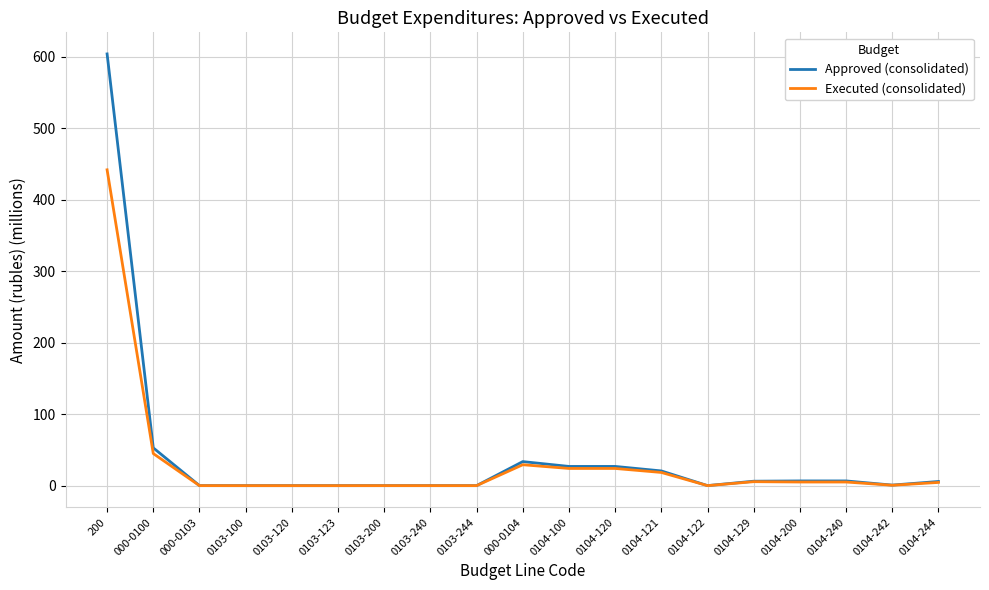

Rank the series by their average value, from lowest to highest.

Executed (consolidated), Approved (consolidated)